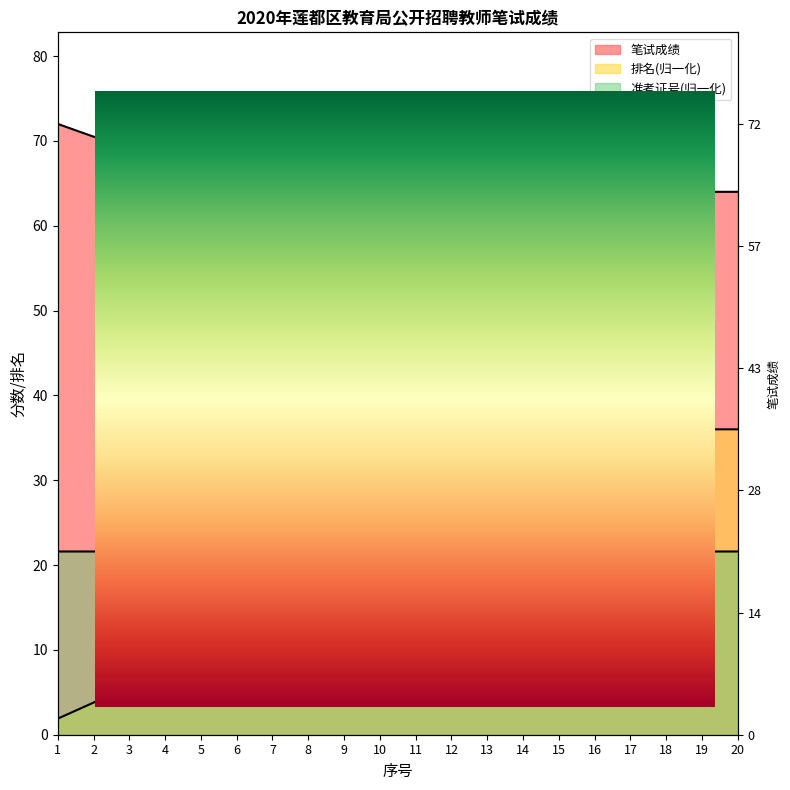

What is the difference between the highest and lowest values at 18?

42.9